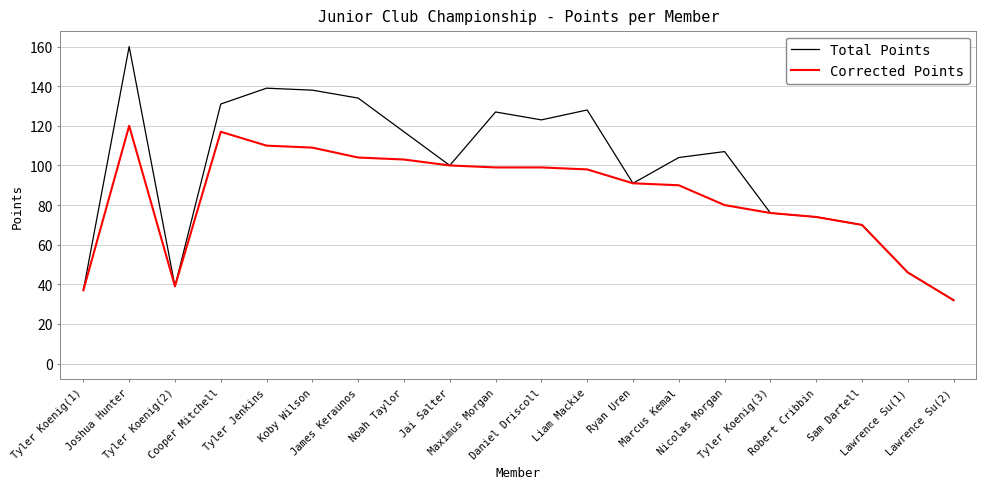

At which label does Total Points first exceed 107?

Joshua Hunter